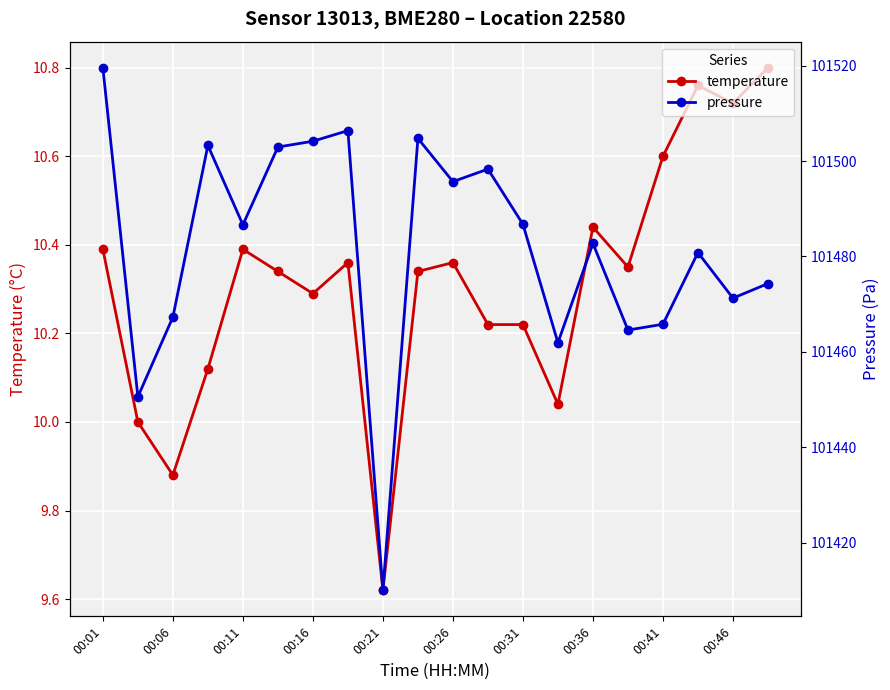

What are all the series names shown in the legend?

temperature, pressure